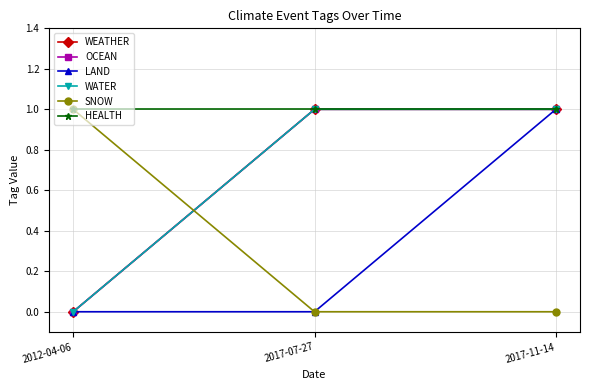

Reading left to right, what are all the values shown in this chart?

WEATHER: 2012-04-06=0	2017-07-27=1	2017-11-14=1
OCEAN: 2012-04-06=0	2017-07-27=1	2017-11-14=1
LAND: 2012-04-06=0	2017-07-27=0	2017-11-14=1
WATER: 2012-04-06=0	2017-07-27=1	2017-11-14=1
SNOW: 2012-04-06=1	2017-07-27=0	2017-11-14=0
HEALTH: 2012-04-06=1	2017-07-27=1	2017-11-14=1